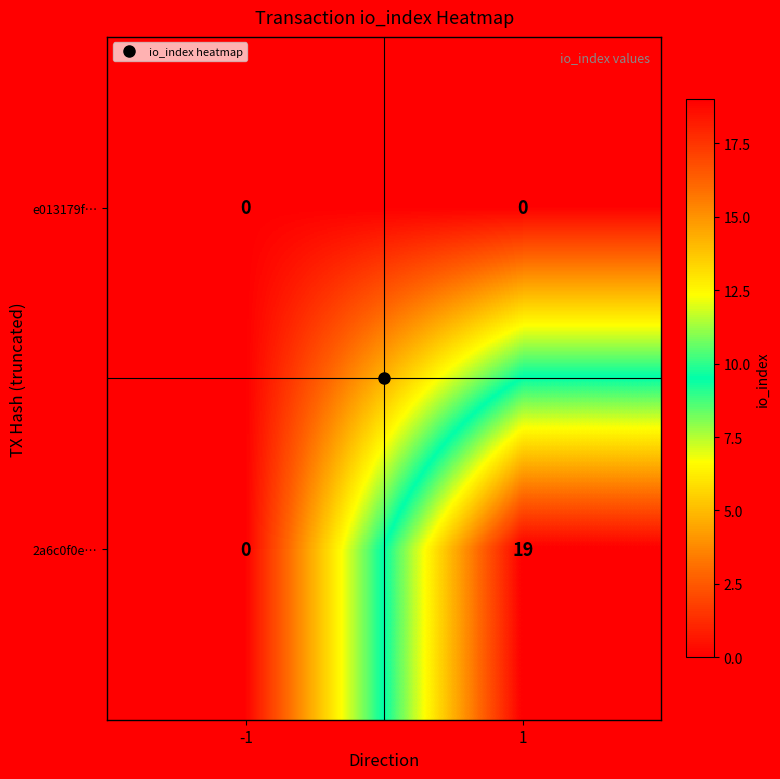

The e013179f… series shows 0 at 1. True or false?

True